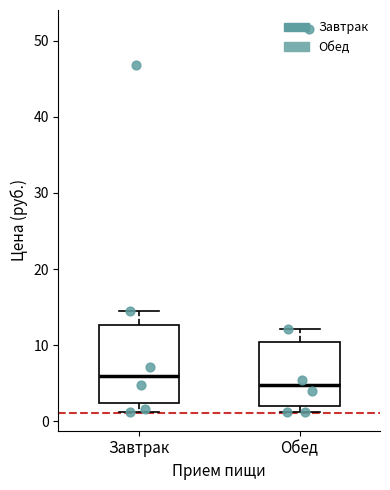

Comparing the boxes themselves (not the whiskers), which one is the tallest?

Завтрак